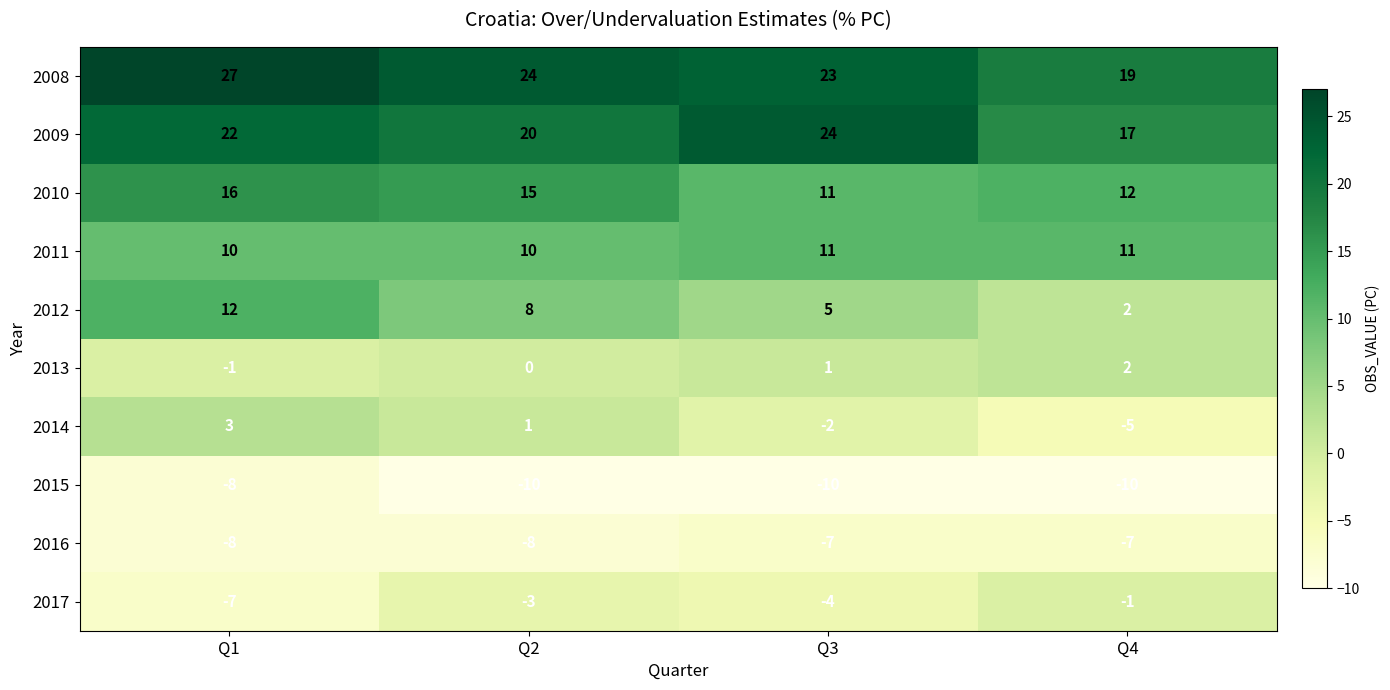

What is the difference between the maximum and minimum values in the 2013 series?

3